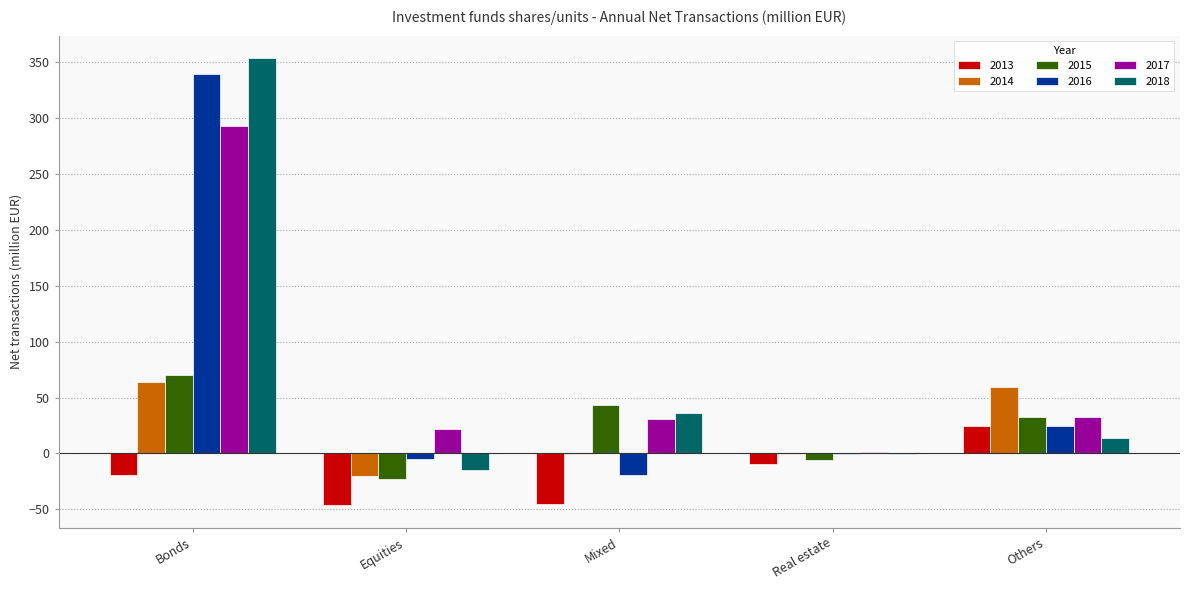

At which label does 2015 first exceed 32?

Bonds